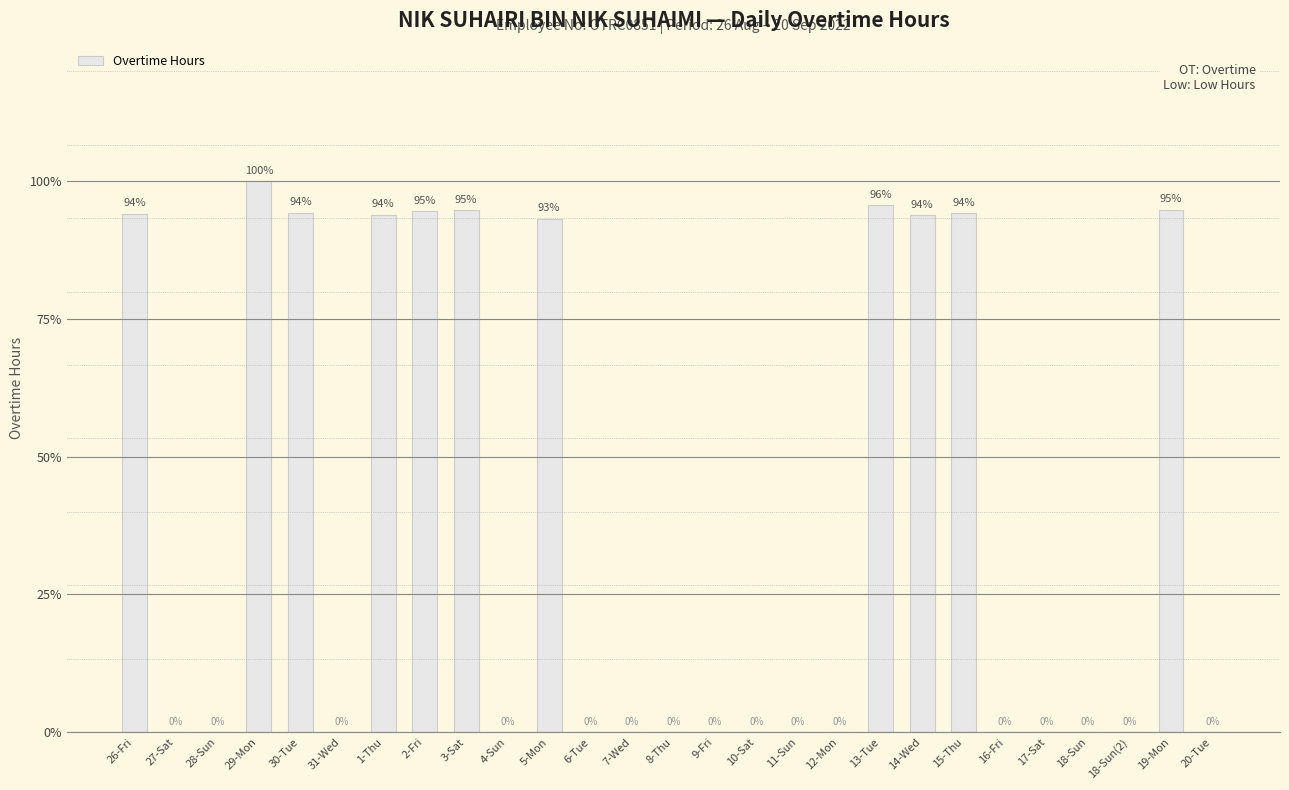

Are the bars horizontal?

No